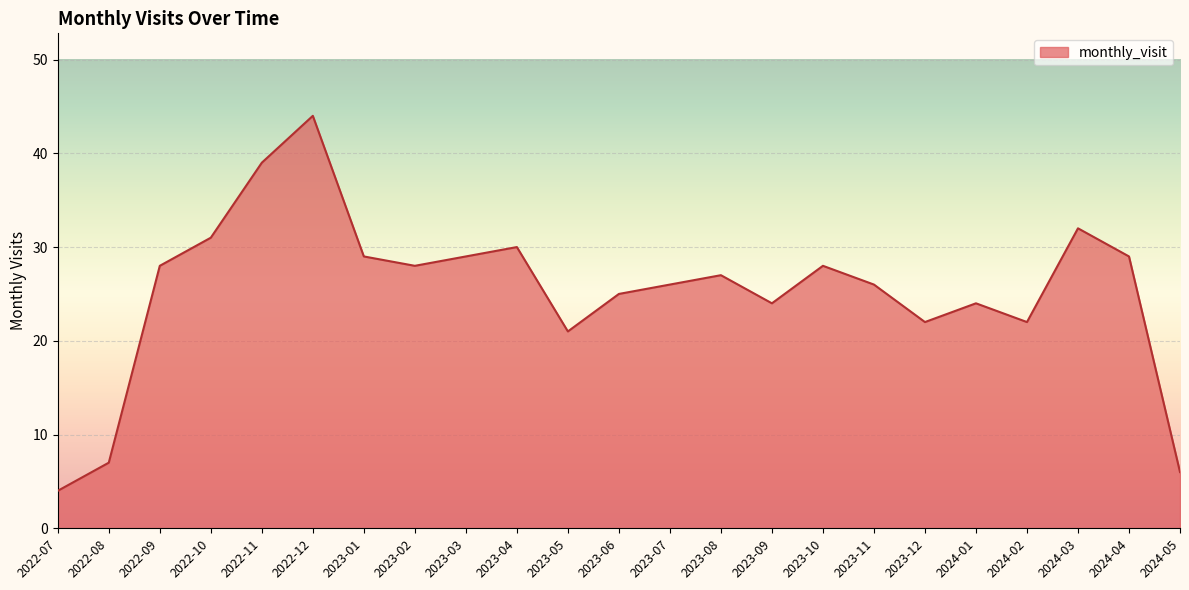

Approximately how many times larger is the value at 2023-07 compared to 2022-11?

0.7